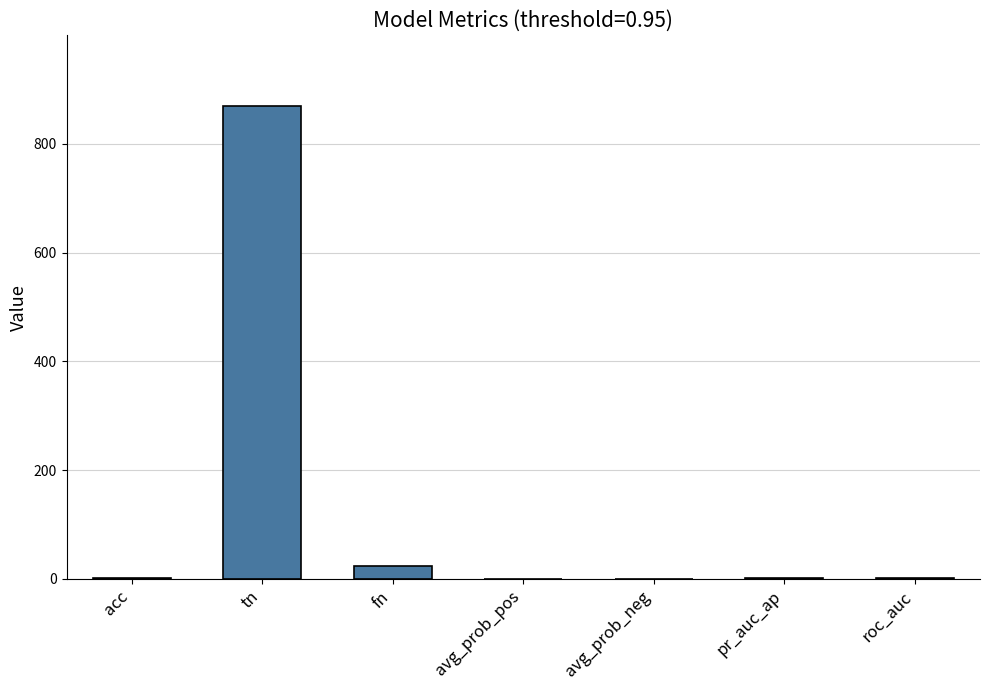

The value at fn is 23.0. True or false?

True